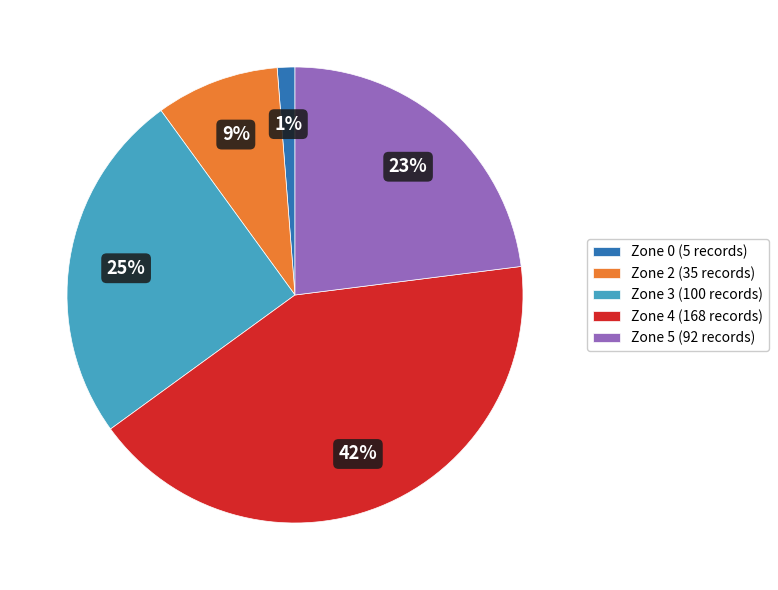

Do Zone 4 (168 records) and Zone 2 (35 records) together represent more than half of the pie?

Yes